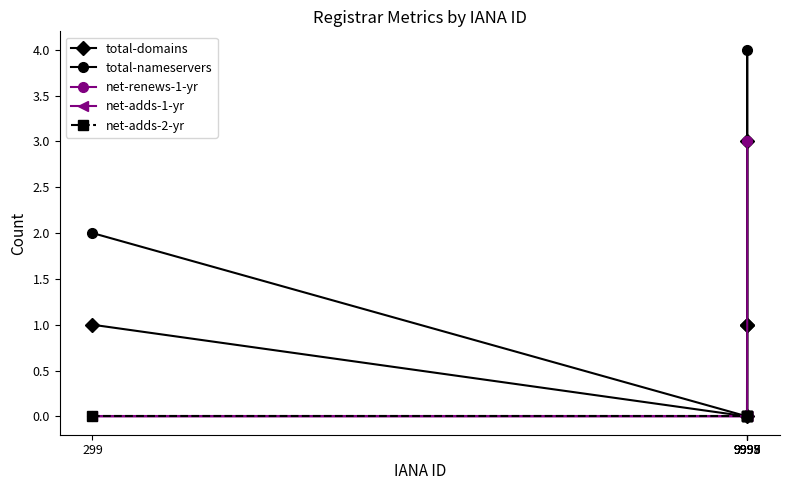

Which label corresponds to the smallest value in the chart?

9995